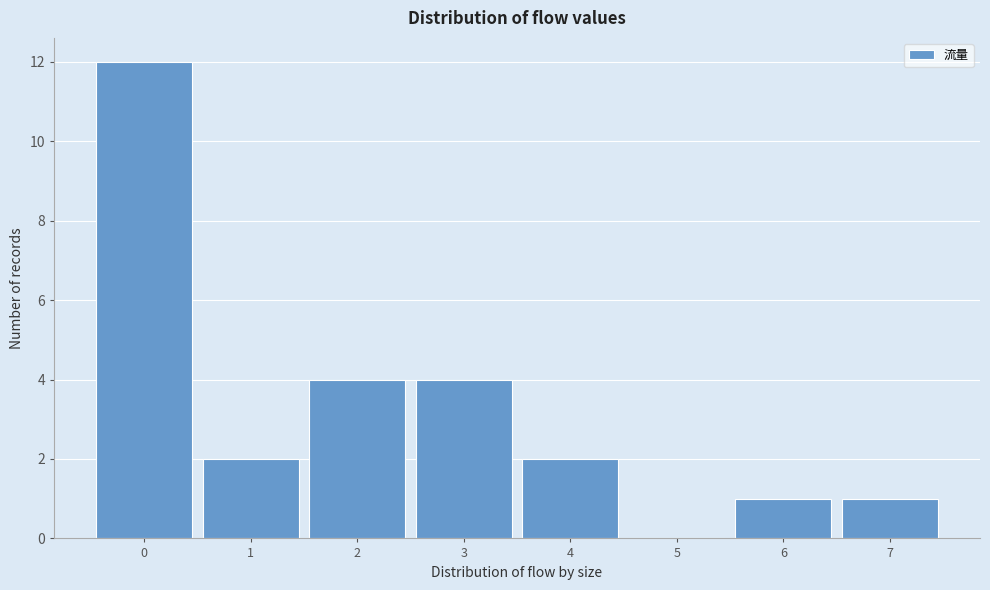

What is the height of the bar covering 6.5 to 7.5 on the x-axis? The values are not printed on the chart, so give them approximately, as read against the axis.

1